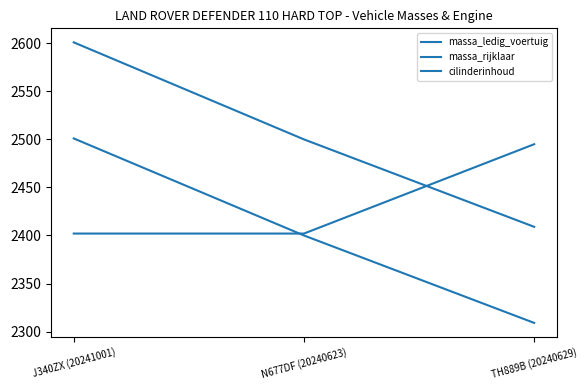

Which category has the highest value across all series?

J340ZX (20241001)